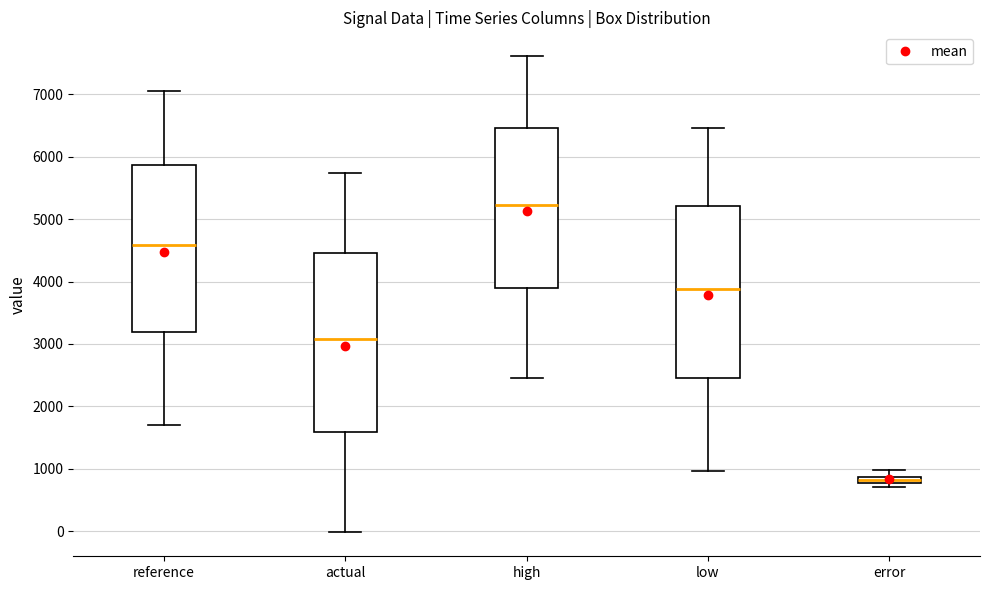

Where does the upper whisker of the box for error end on the y-axis? The values are not printed on the chart, so give them approximately, as read against the axis.

1000